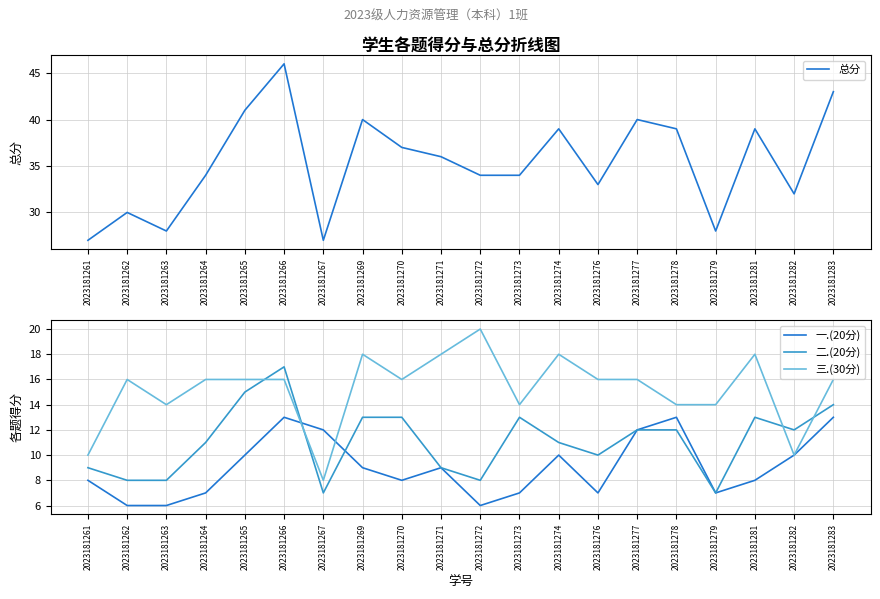

What is the difference between the maximum and second lowest values in the 总分 series?

19